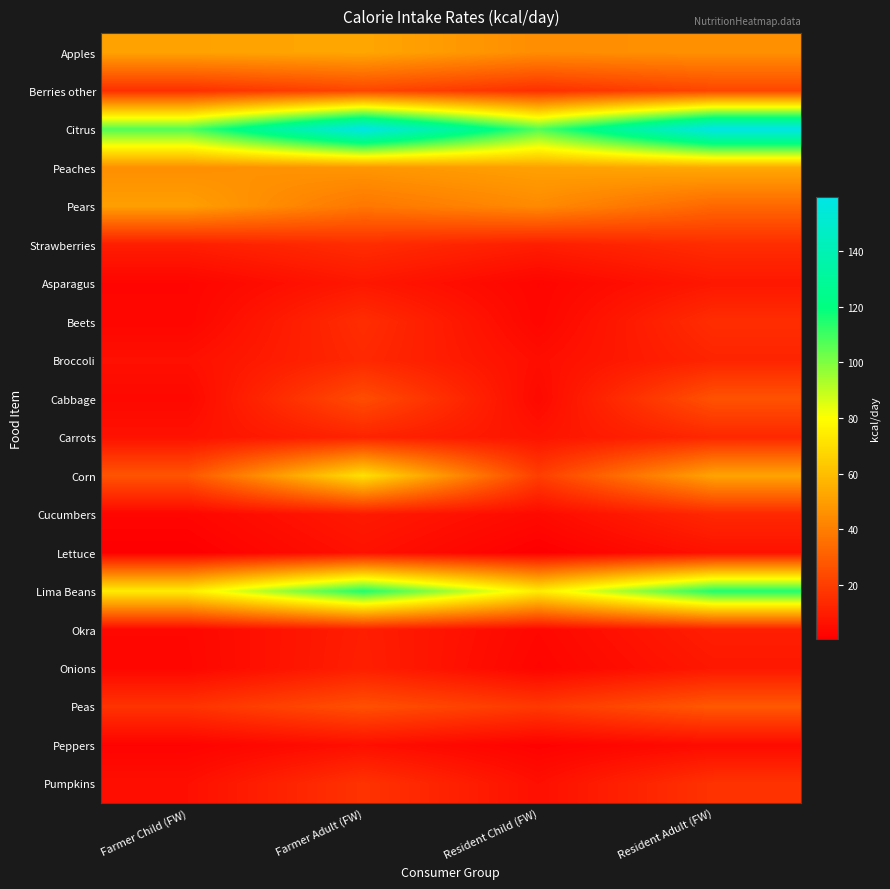

What is the greatest value displayed?

159.4